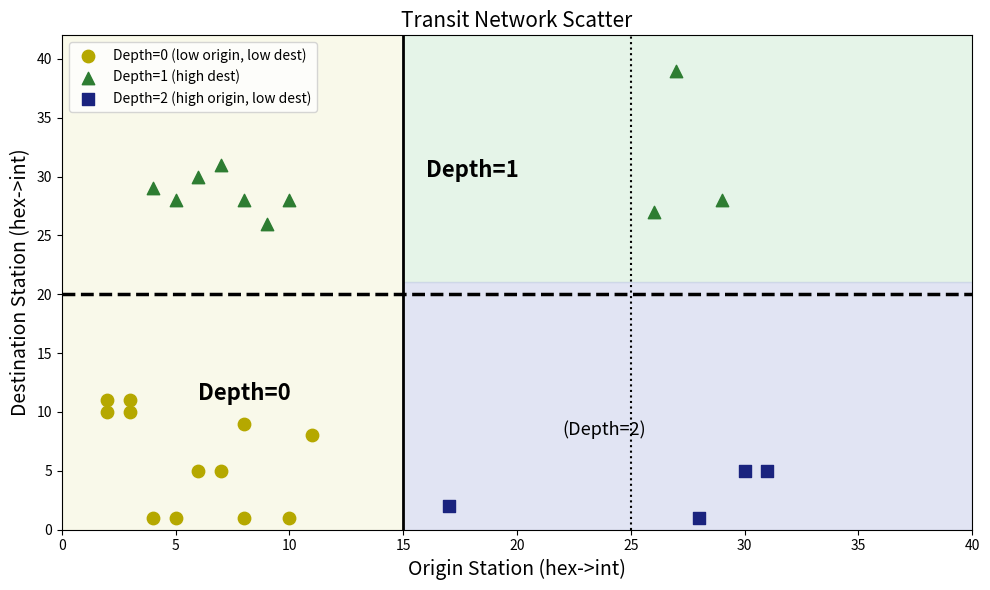

Which series contains the highest Y value?

Depth=1 (high dest)